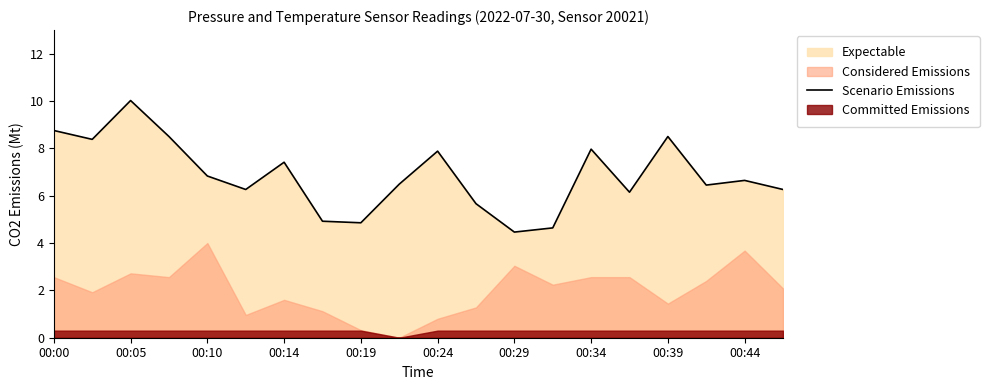

The Scenario Emissions series shows 1.8 at 00:39. True or false?

False